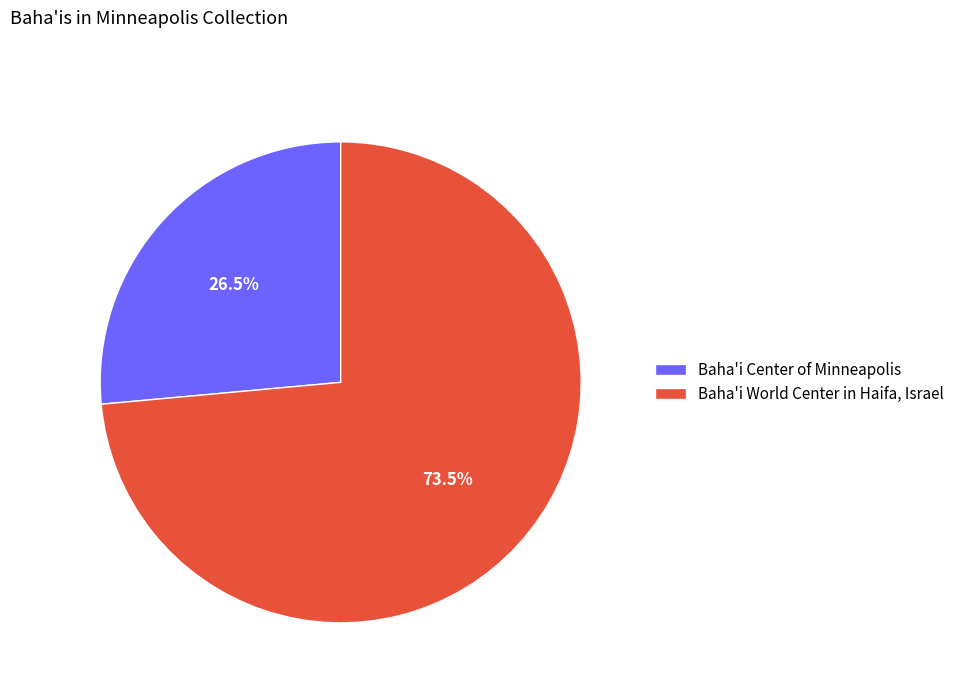

How many segments does this pie chart have?

2